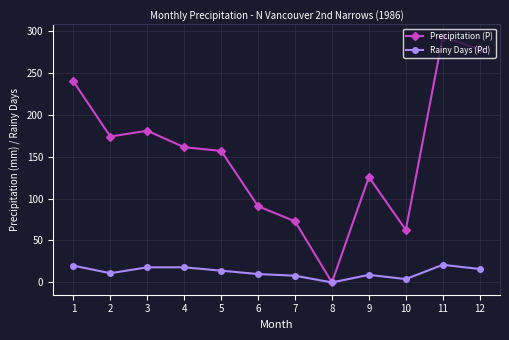

What is the value of the Rainy Days (Pd) point at the 11th from the left?

21.0